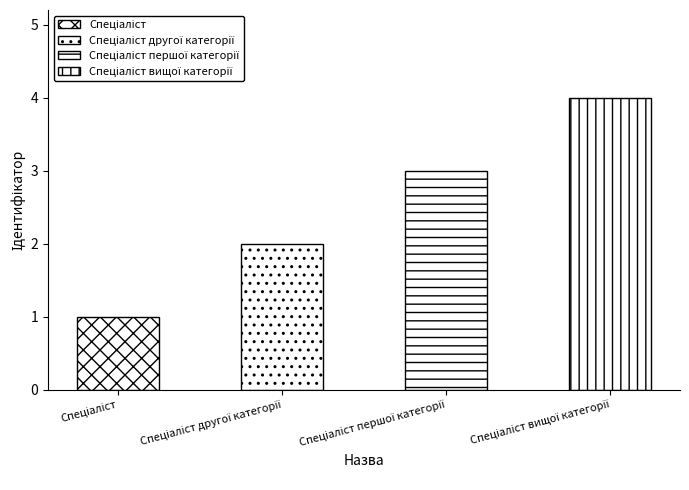

True or false: the data shows 6 at Спеціаліст вищої категорії.

False